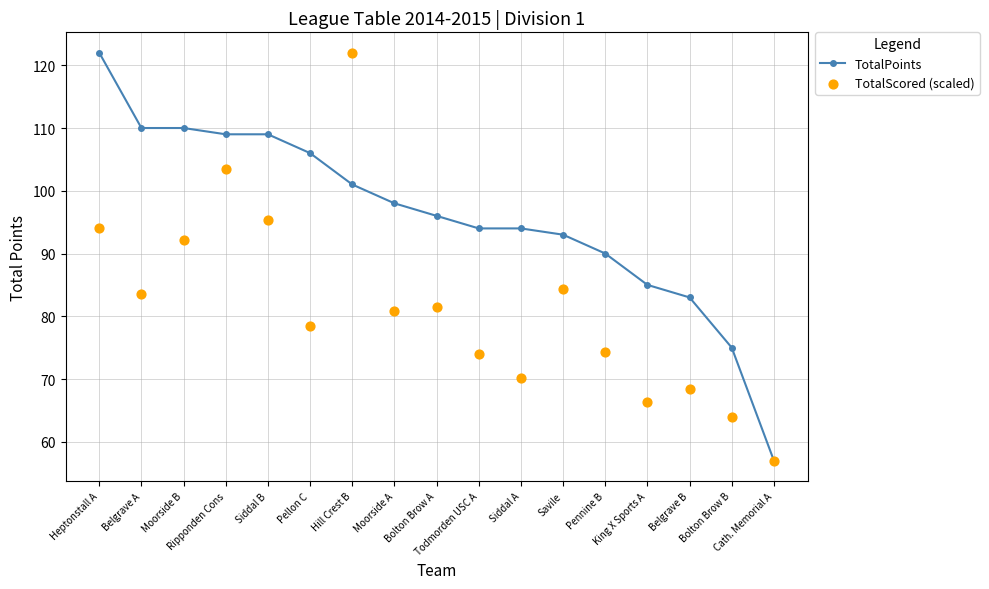

What are all the series names shown in the legend?

TotalPoints, TotalScored (scaled)